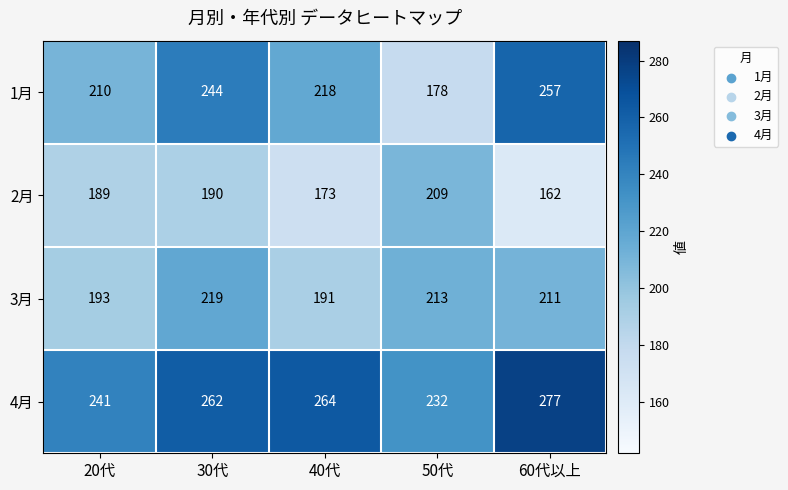

Count the number of categories in the chart.

5